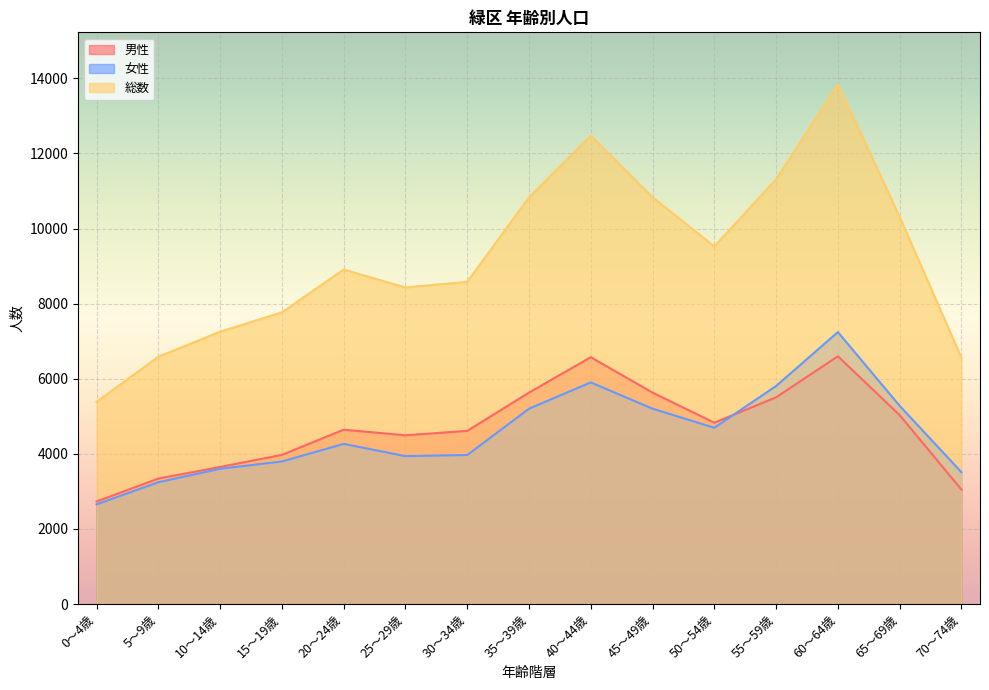

True or false: 総数 has more than 1 interior local peaks.

True